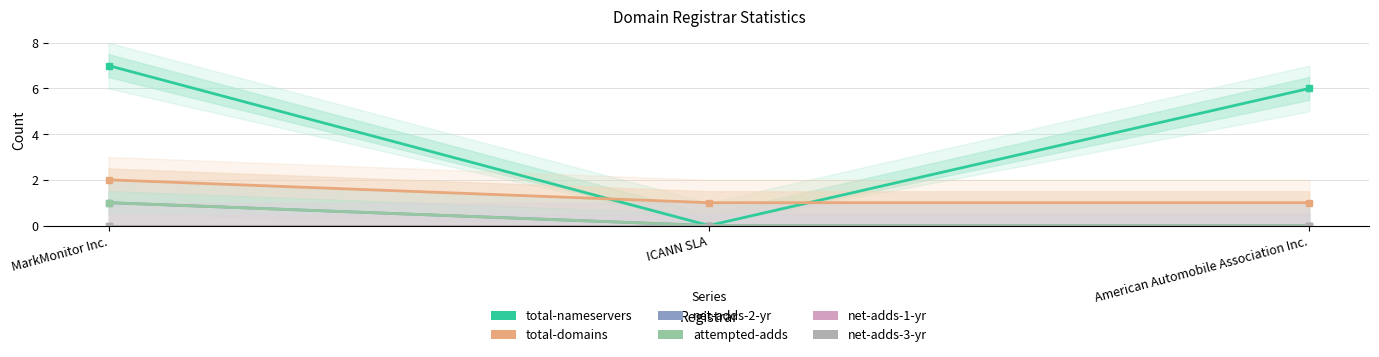

The total-nameservers series shows -3 at ICANN SLA. True or false?

False